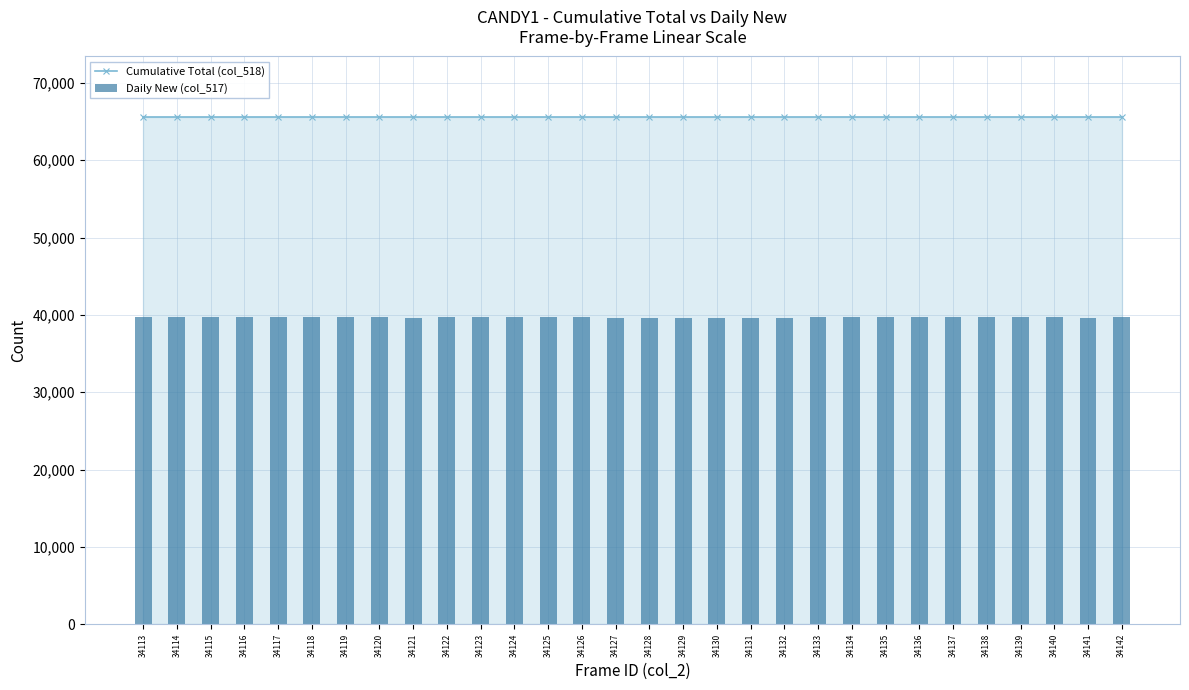

Is the value of Daily New (col_517) at 34140 greater than the value of Cumulative Total (col_518) at 34114?

No